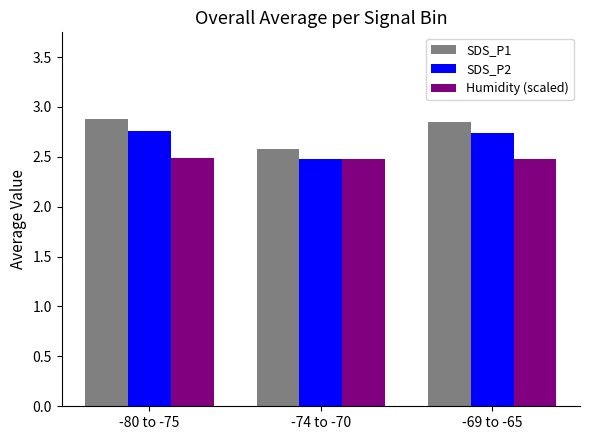

What is the maximum value shown in the chart?

2.9